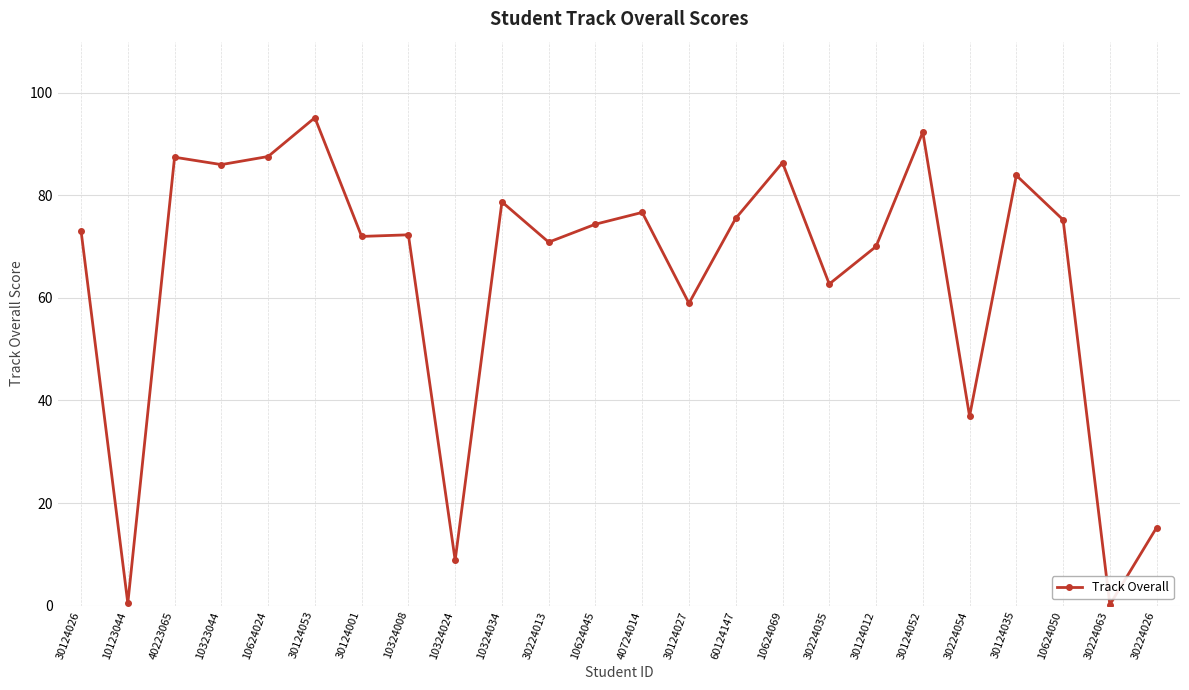

What is the change in value from 10324008 to 10324024?

-63.5